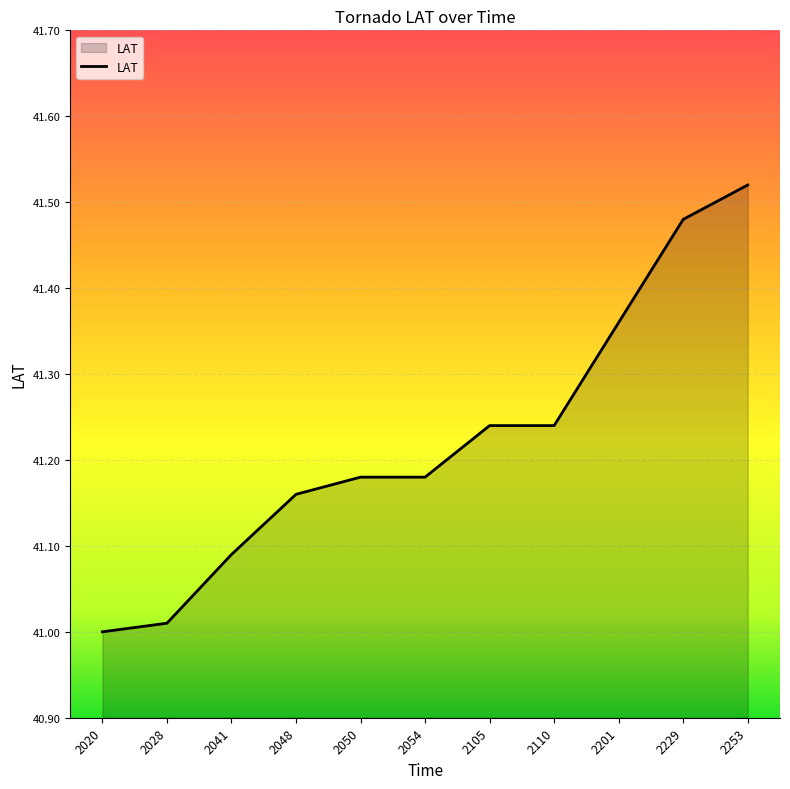

The chart shows a value of 55.8 at 2253. True or false?

False